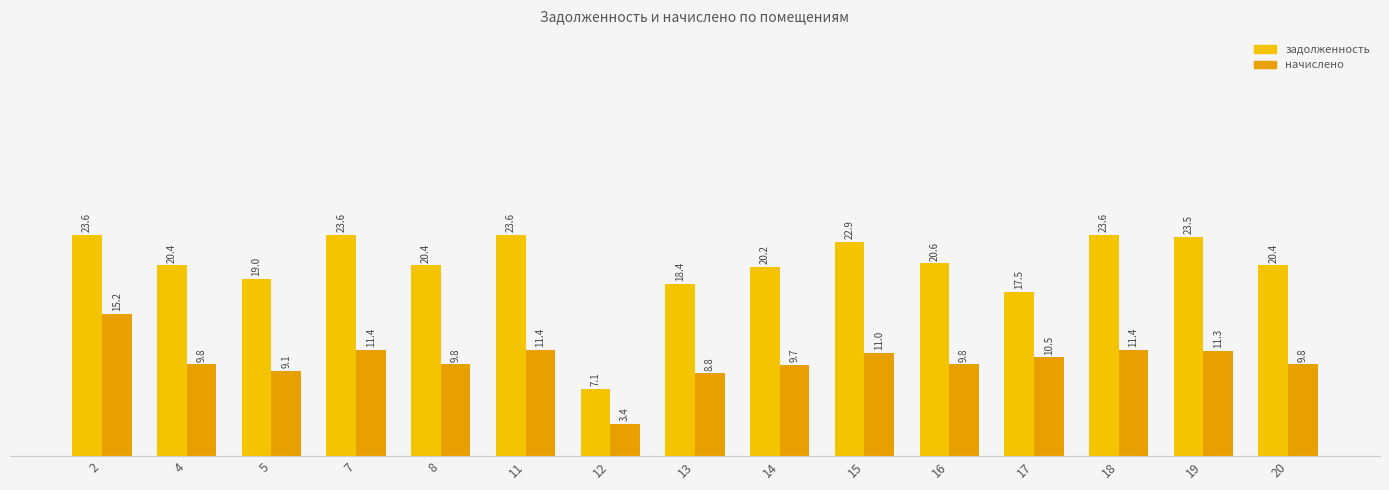

Rank the series by their average value, from lowest to highest.

начислено, задолженность